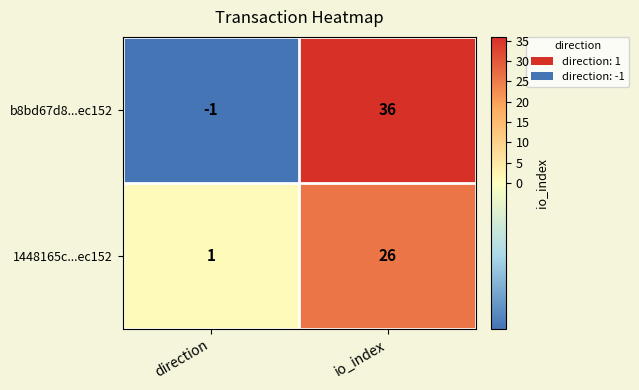

The value of b8bd67d8...ec152 at io_index is 16. True or false?

False